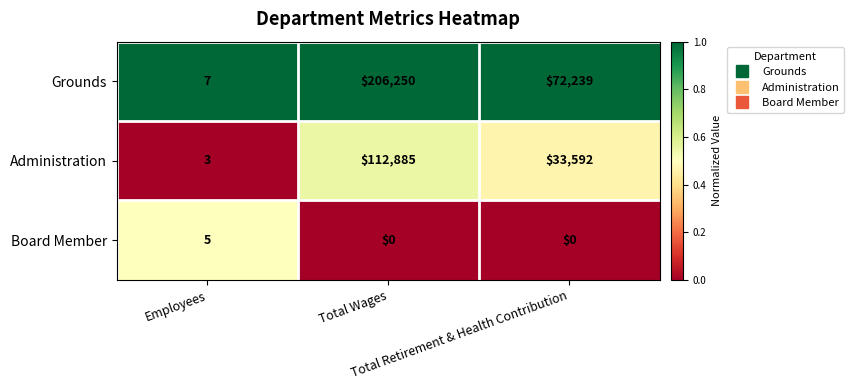

Between Employees and Total Wages, which series saw the biggest shift?

Grounds